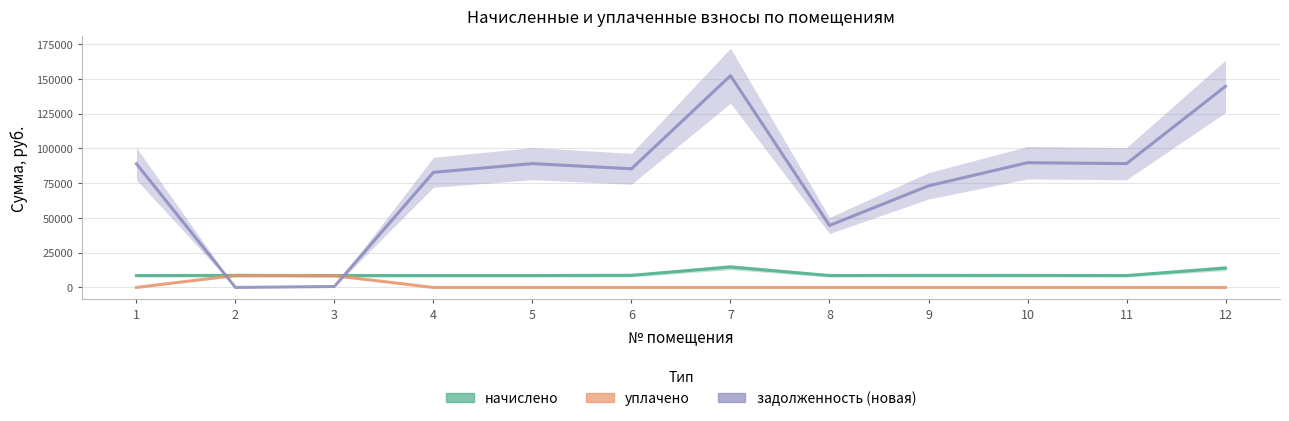

What is the difference between the задолженность_новая values at 10 and 9?

16616.6